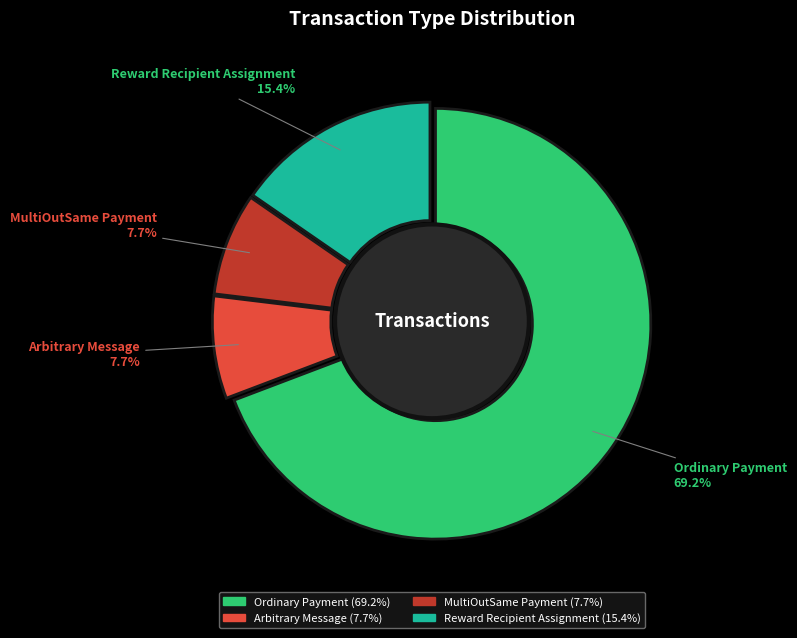

True or false: MultiOutSame Payment accounts for 18% of the total.

False